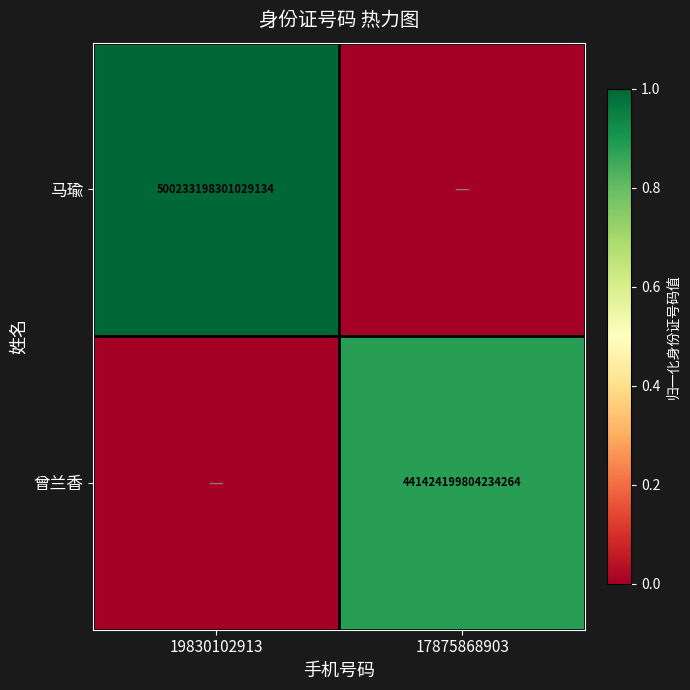

The 曾兰香 series shows 441424199804234240 at 17875868903. True or false?

True